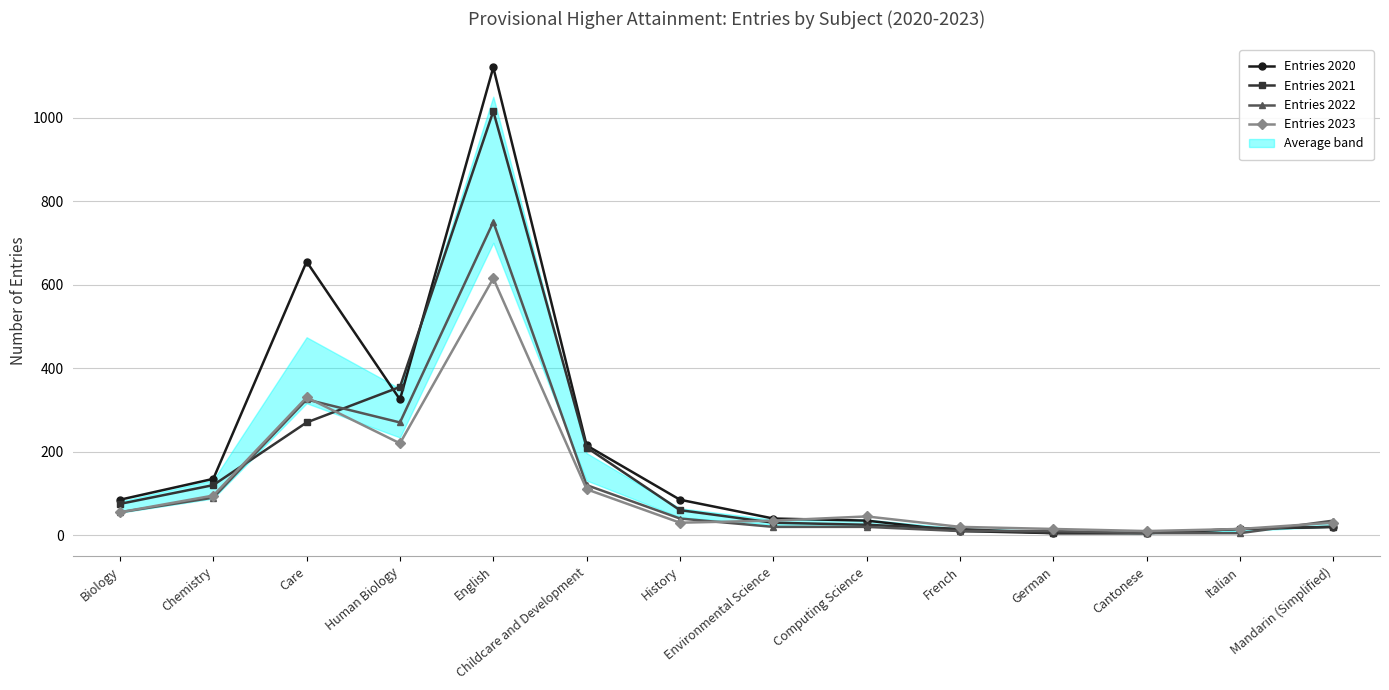

At which label is Entries 2020 closest to 562?

Care